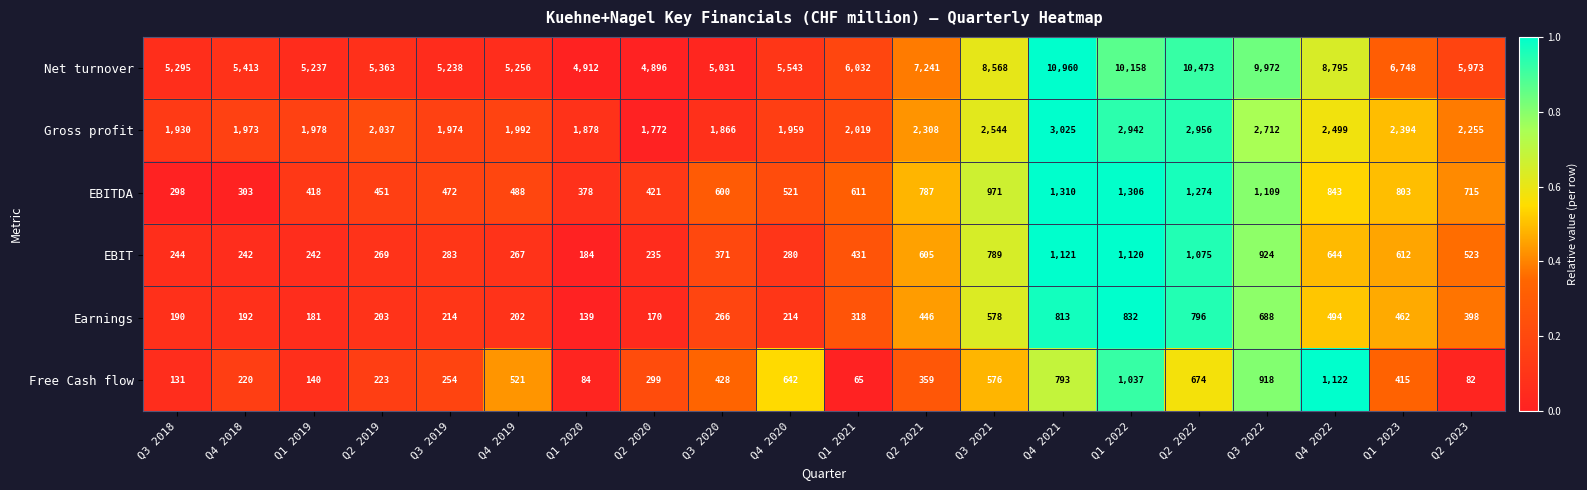

What is the average value of the EBIT series?

523